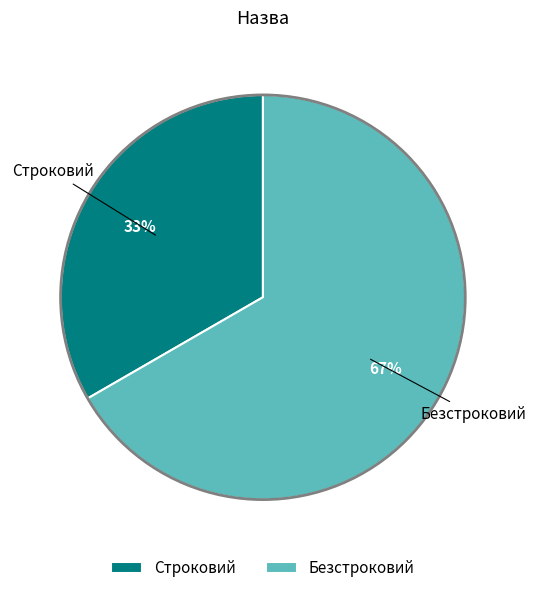

Count the number of slices in the pie.

2